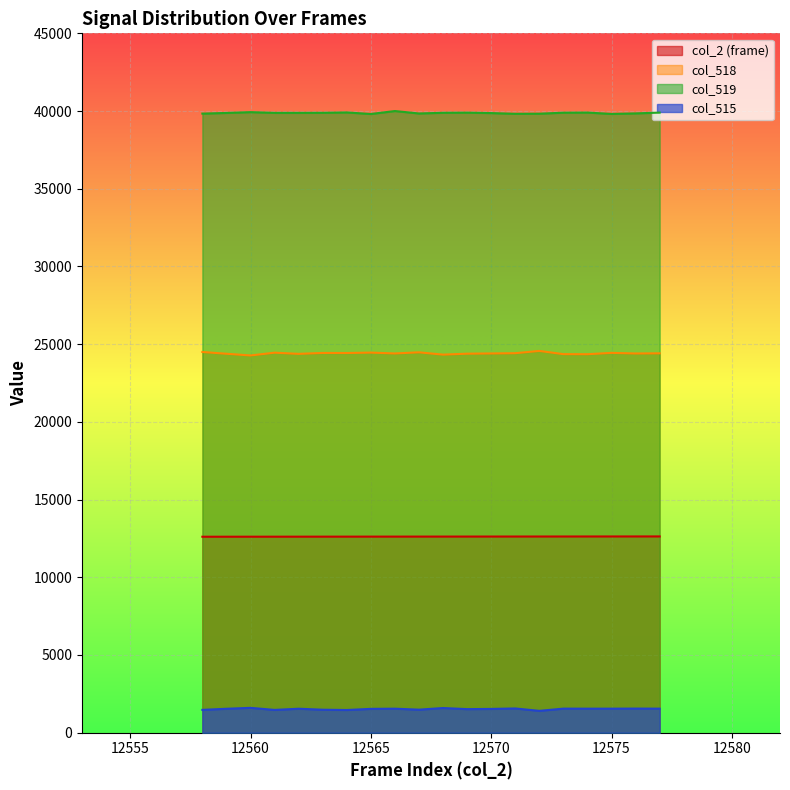

How many categories are shown in the chart?

20